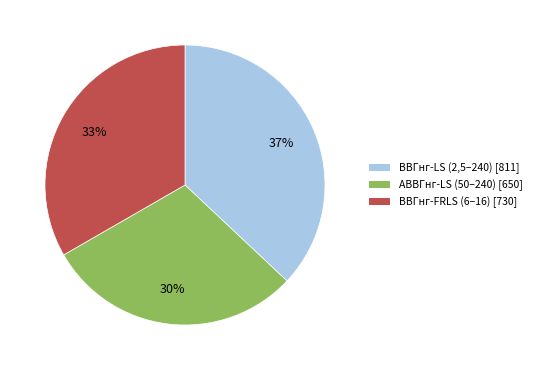

Does any single category account for the majority?

No